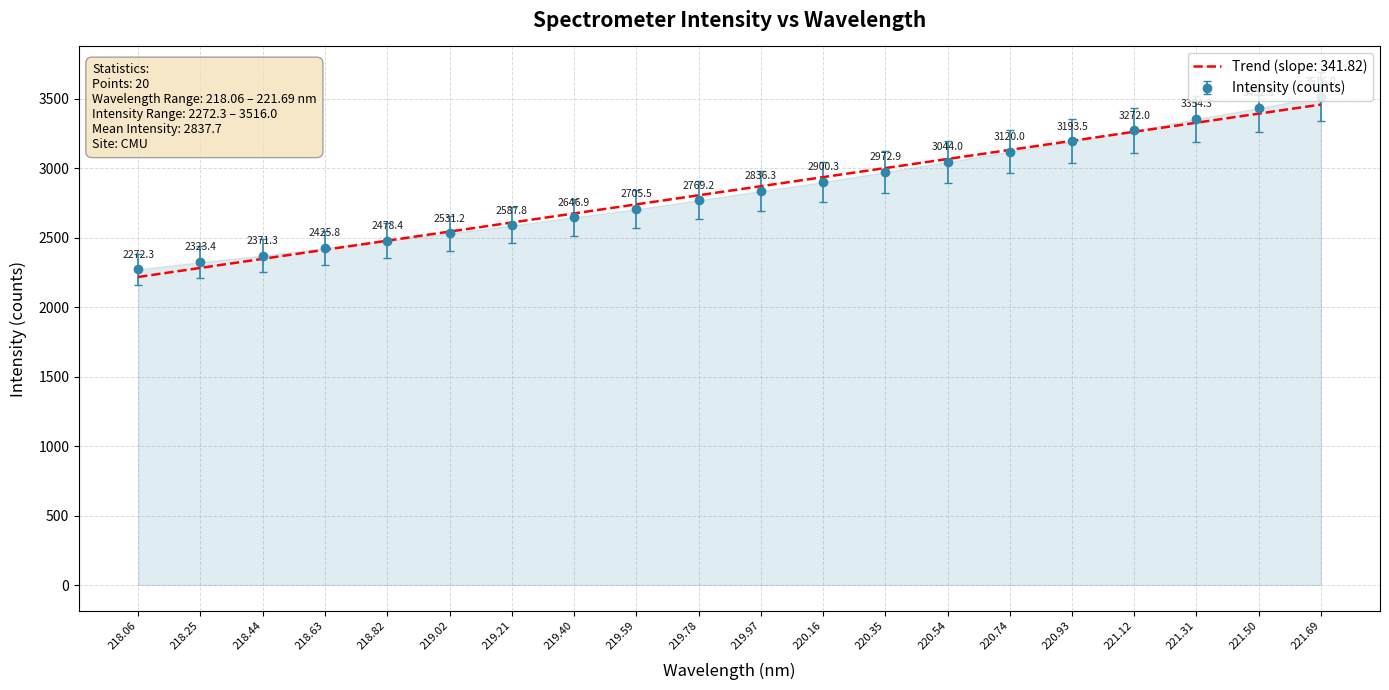

What is the minimum value shown in the chart?

2217.0